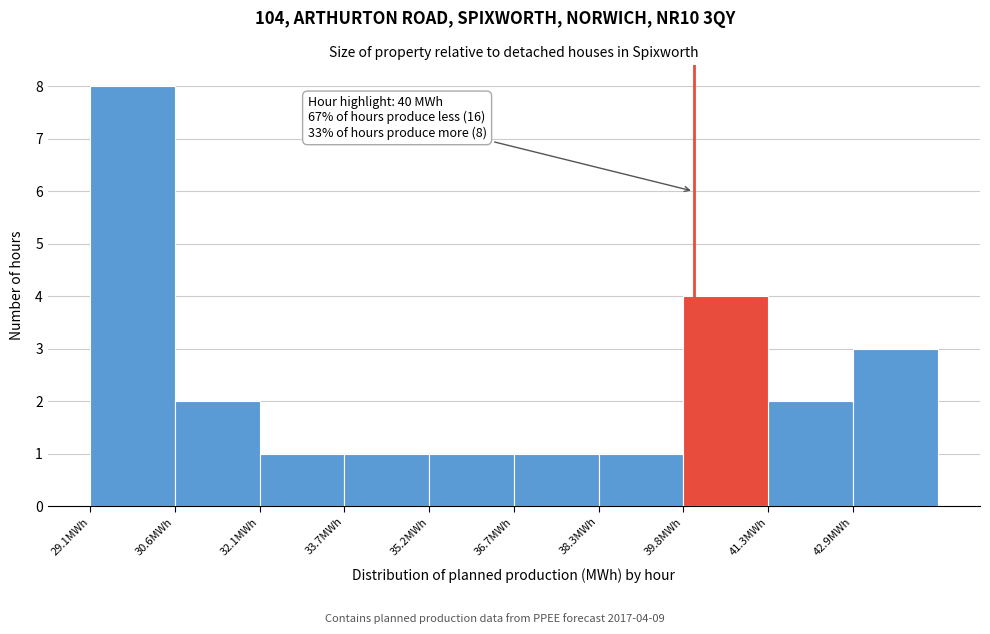

Over which range of the x-axis is the bar tallest?

29.0 to 30.6